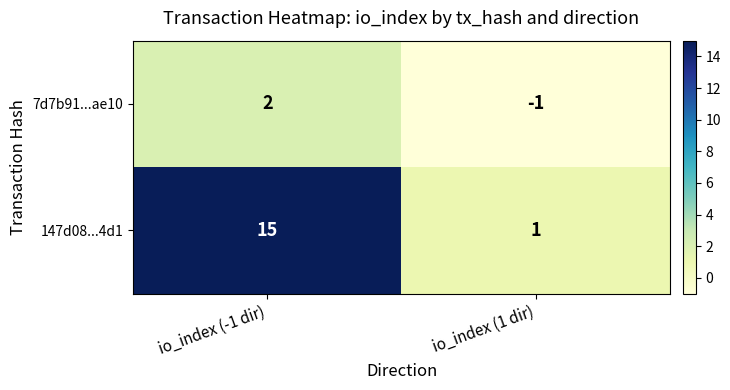

What is the average value of the 147d08...4d1 series?

8